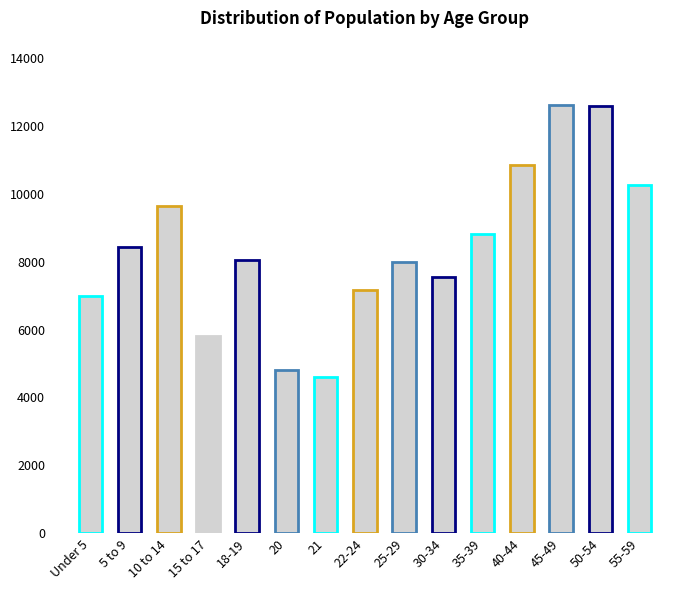

What position from the left is 21?

7